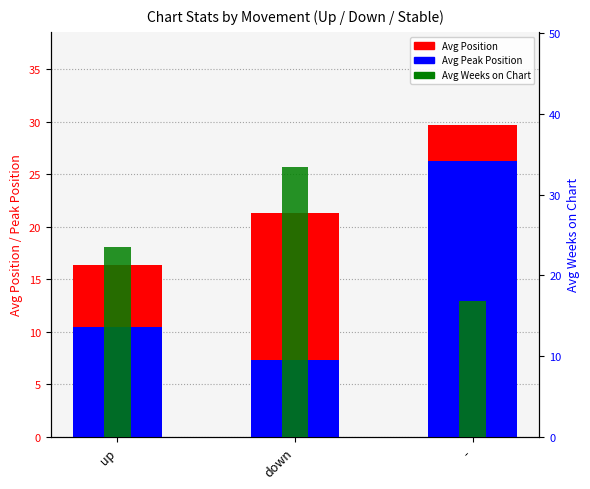

What is the minimum value for Avg Peak Position?

7.3